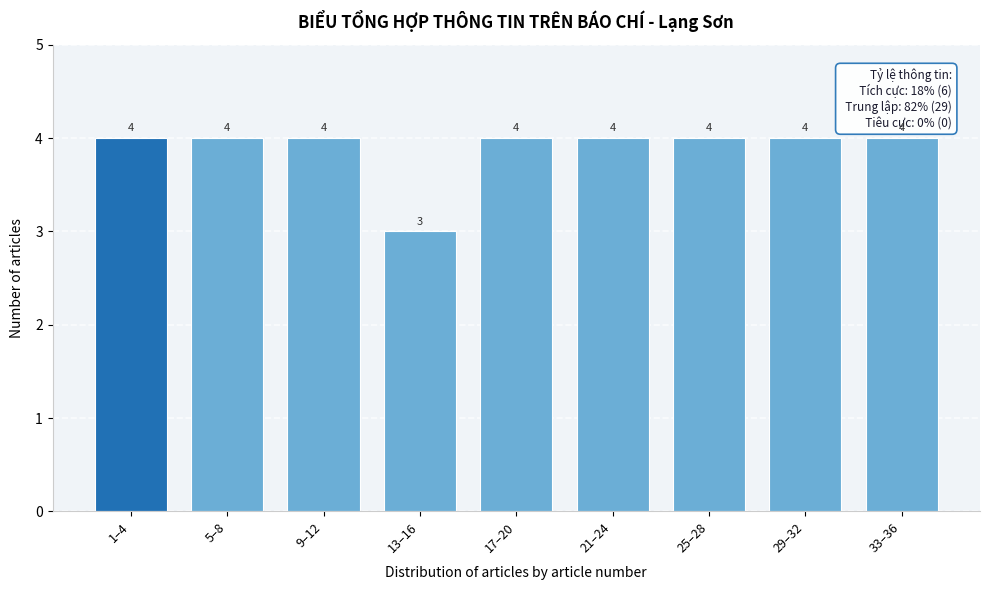

Reading left to right, list all the values displayed in this chart.

4	4	4	3	4	4	4	4	4